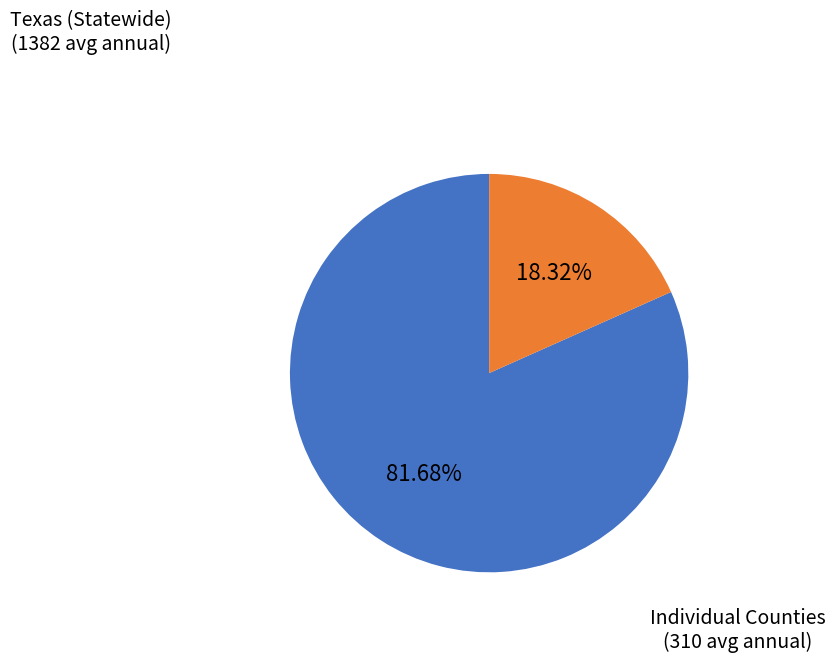

Is there a majority slice in this chart?

Yes